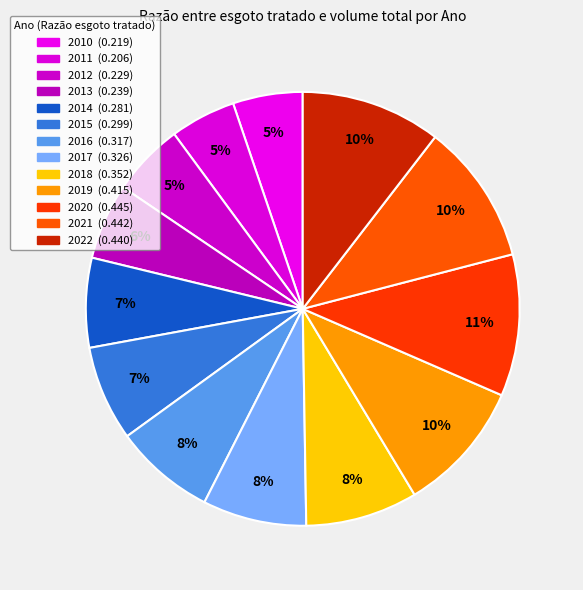

To the nearest percent, what is the difference between the 2013 and 2018 slice percentages?

3%